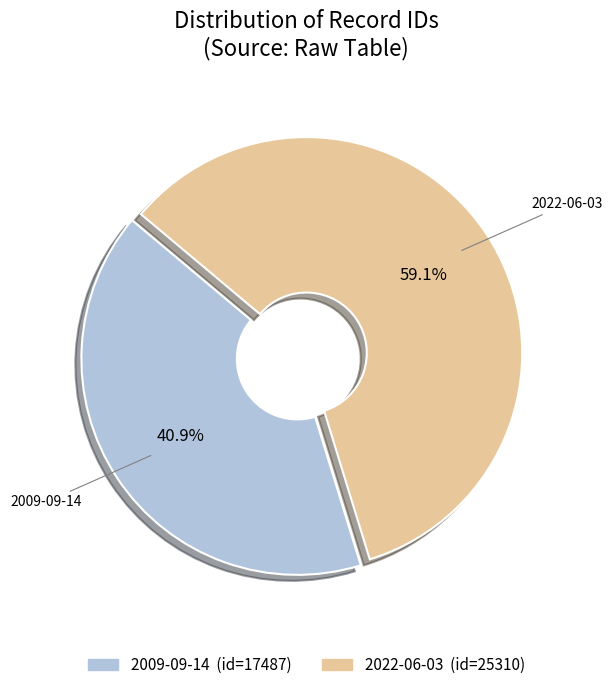

Which category has the smallest portion of the pie?

2009-09-14